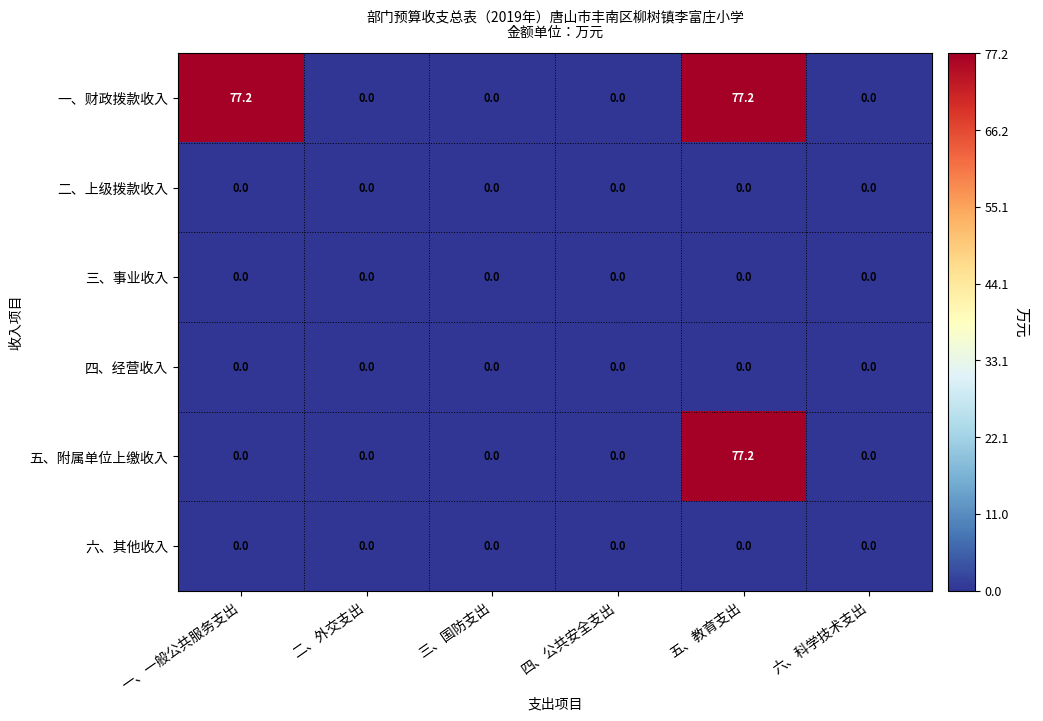

Which series changed the most between 一、一般公共服务支出 and 五、教育支出?

五、附属单位上缴收入